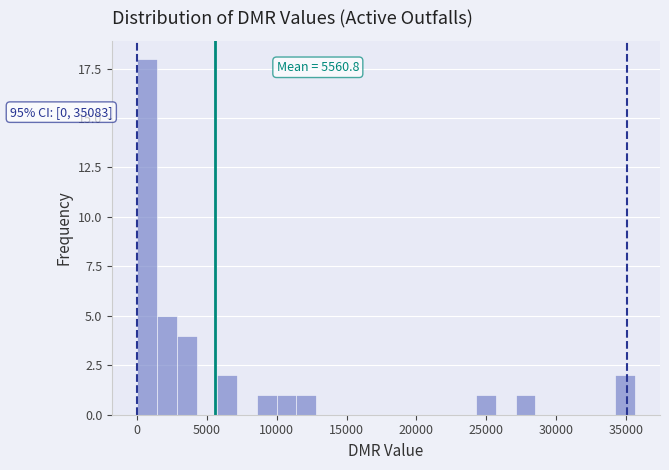

Read against the x-axis, roughly where is the centre of the tallest bar?

500